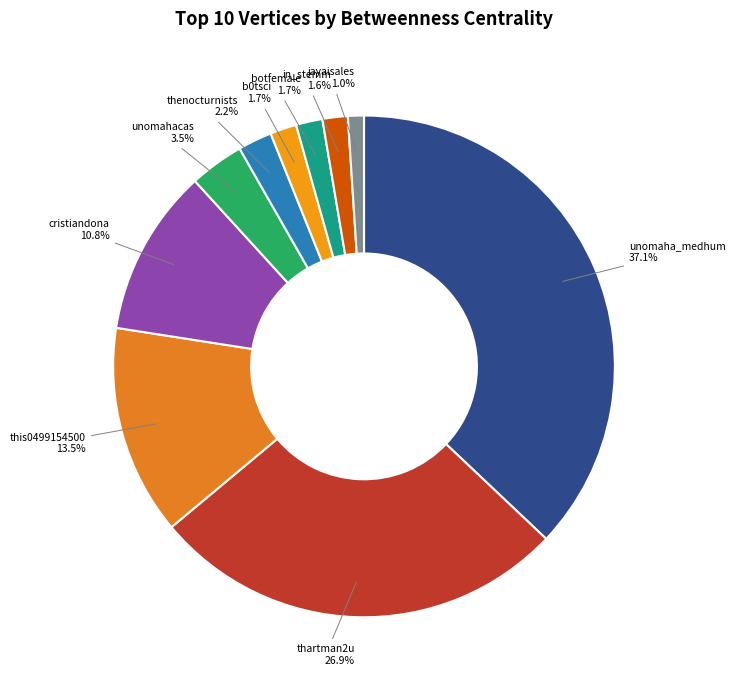

How many slices are in this pie chart?

10